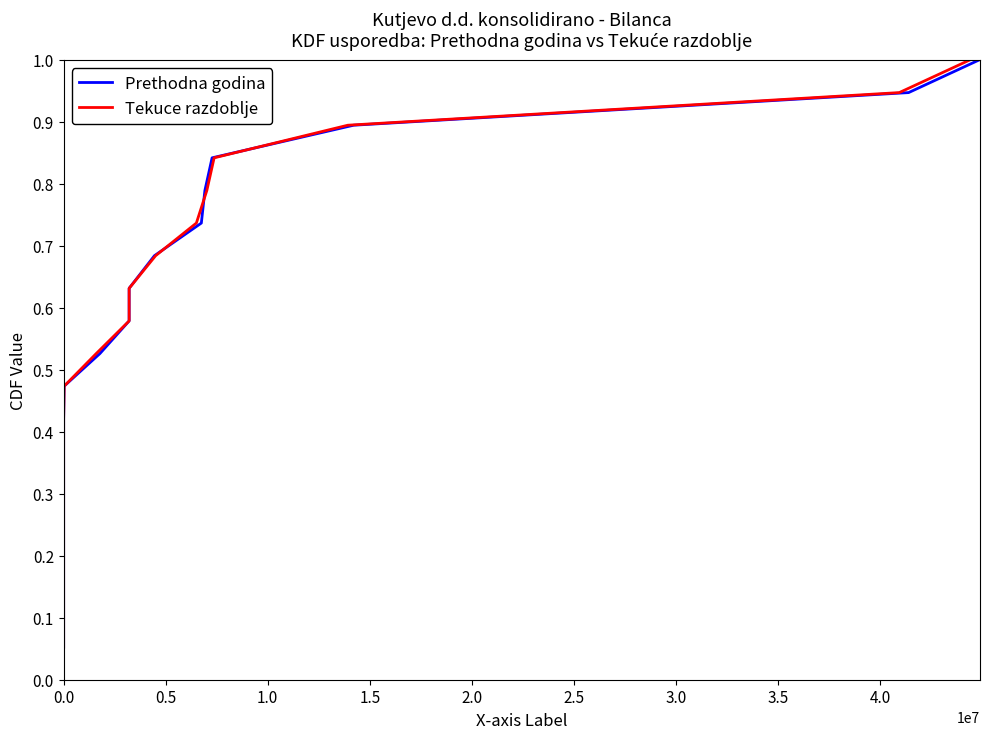

Which series has the largest range (max minus min)?

Prethodna godina